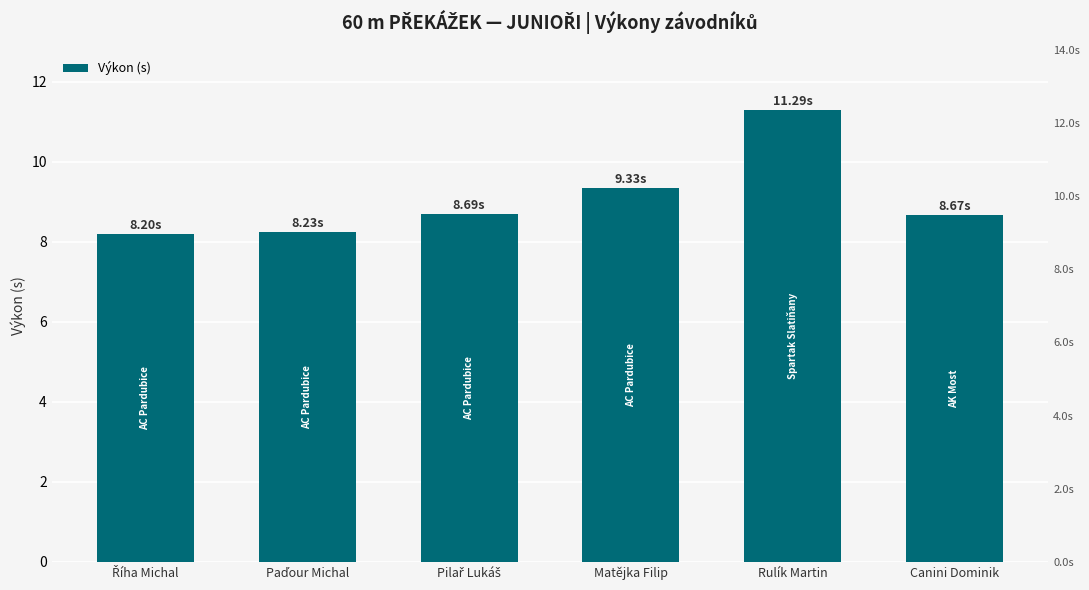

List the labels in order of value, smallest first.

Říha Michal, Paďour Michal, Canini Dominik, Pilař Lukáš, Matějka Filip, Rulík Martin